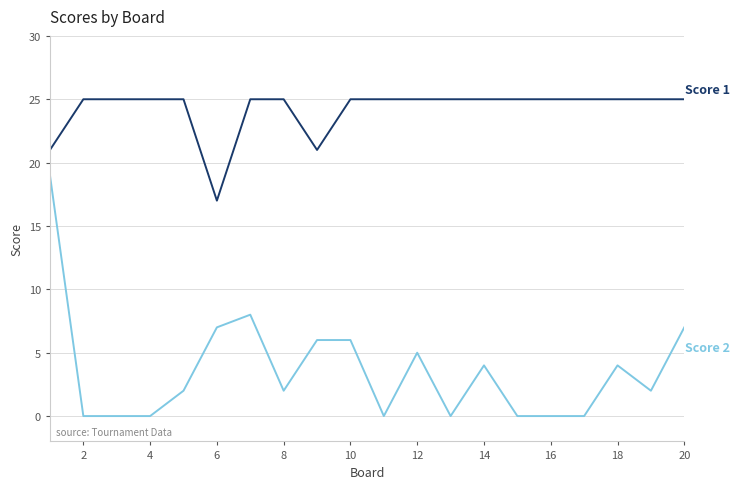

What is the maximum value shown in the chart?

25